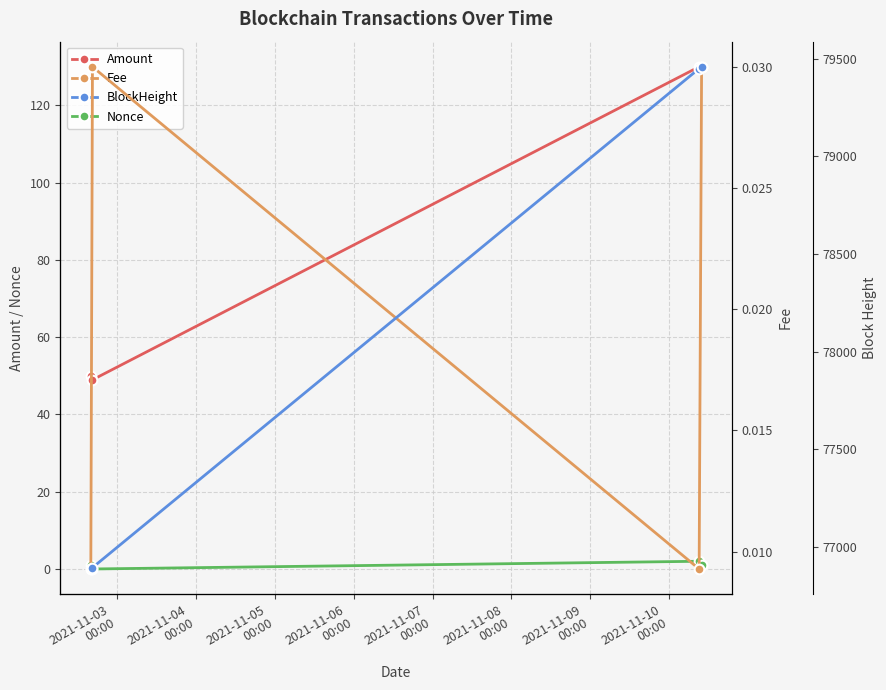

True or false: Nonce has more than 2 interior local peaks.

False